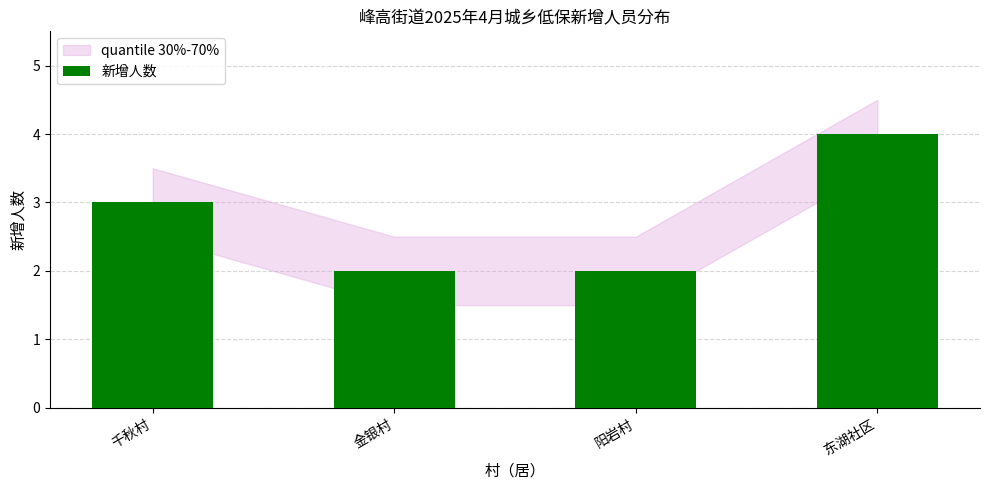

Approximately how many times larger is the value at 金银村 compared to 千秋村?

0.7